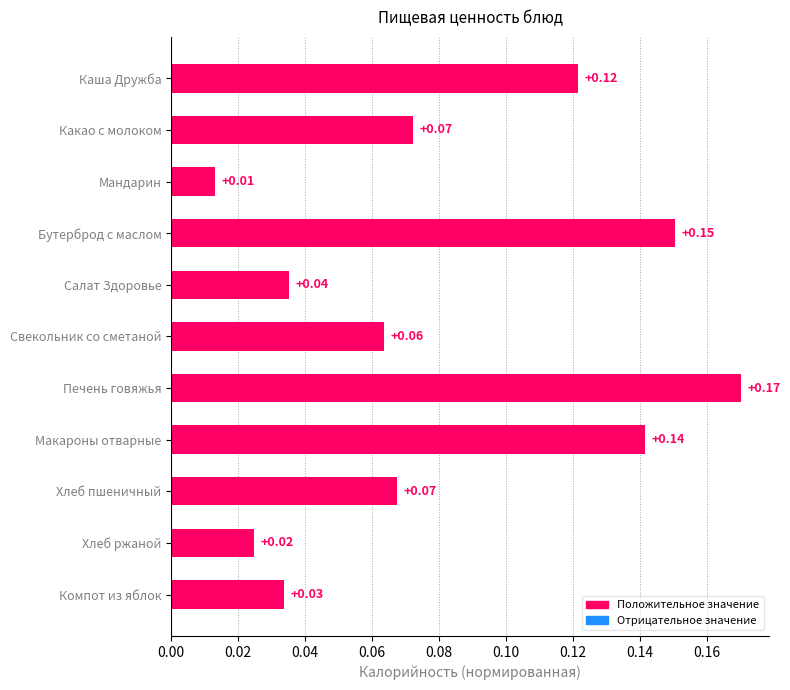

Which category has the highest value across all series?

Печень говяжья